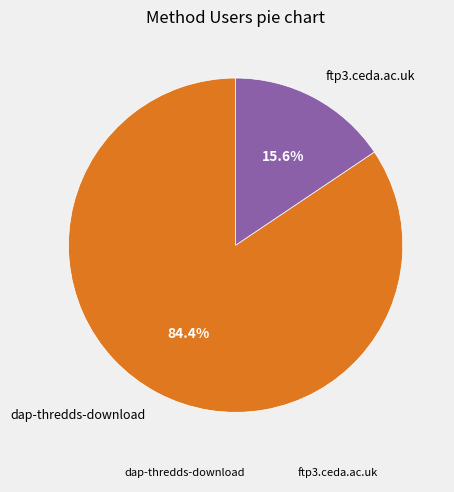

Which category has the biggest portion of the pie?

dap-thredds-download